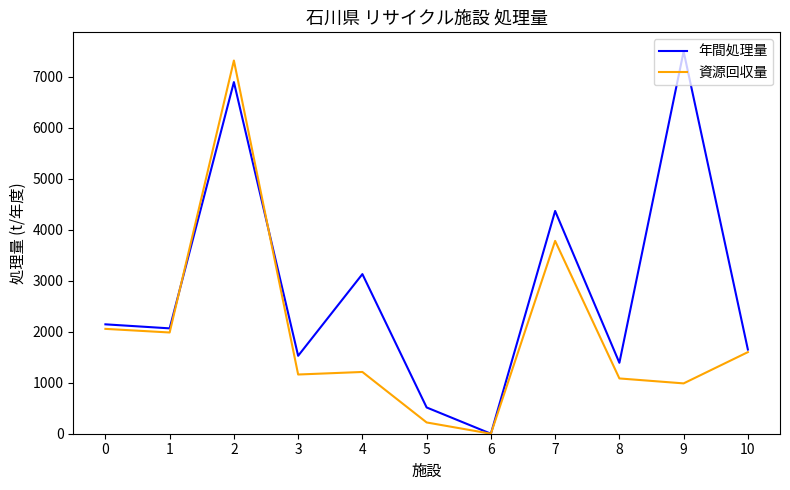

How many lines are shown in the chart?

2